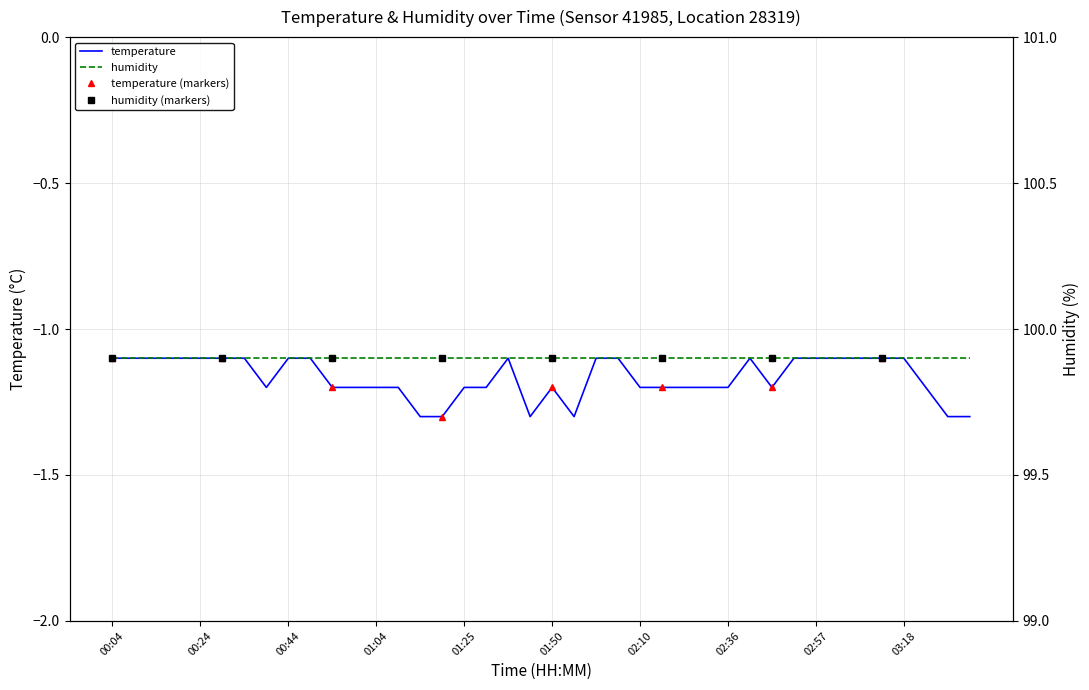

Where is the first local minimum?

00:39